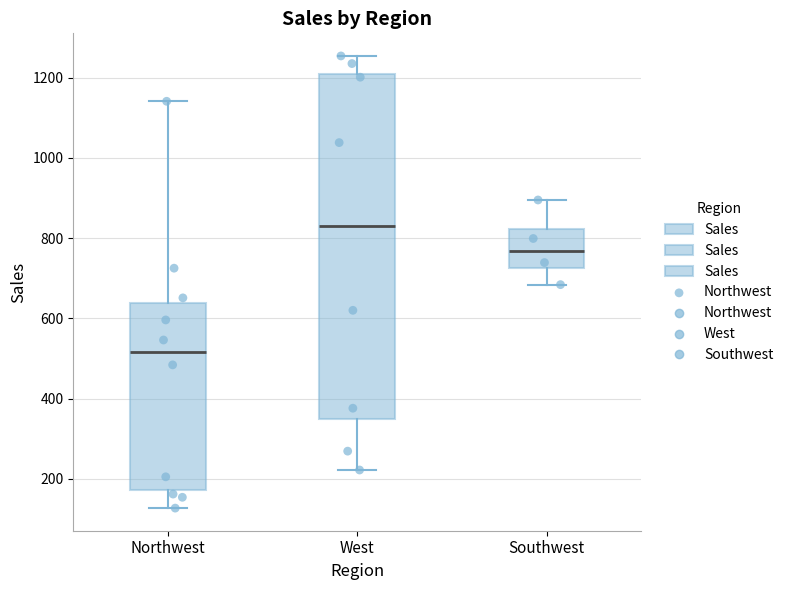

Which box is the tallest, from its lower edge to its upper edge?

West